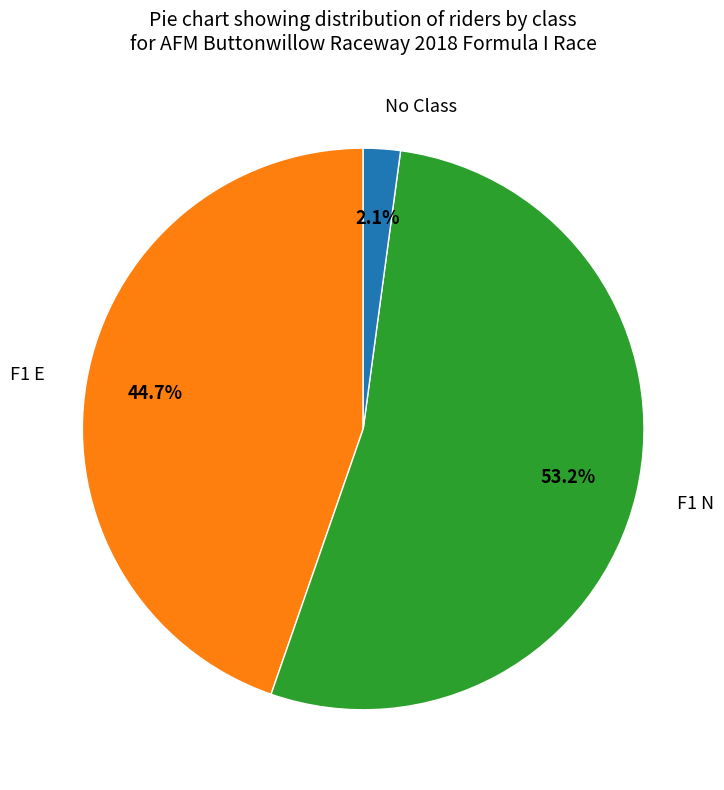

Which has a higher value, F1 E or F1 N?

F1 N